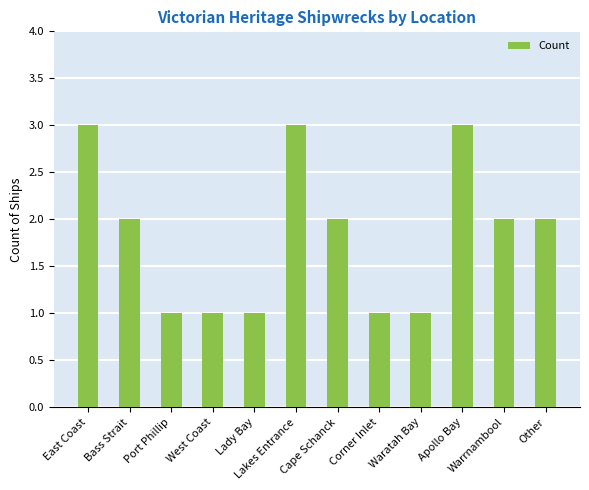

What is the smallest value displayed?

1